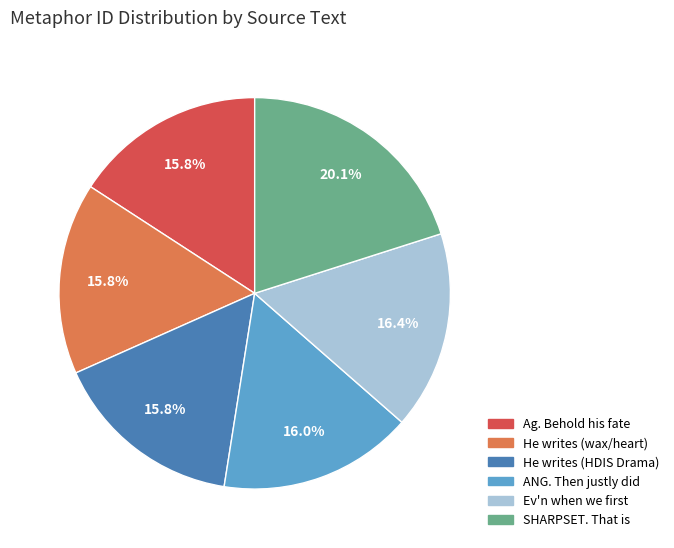

Approximately how many times larger is the value at He writes (HDIS Drama) compared to Ag. Behold his fate?

1.0